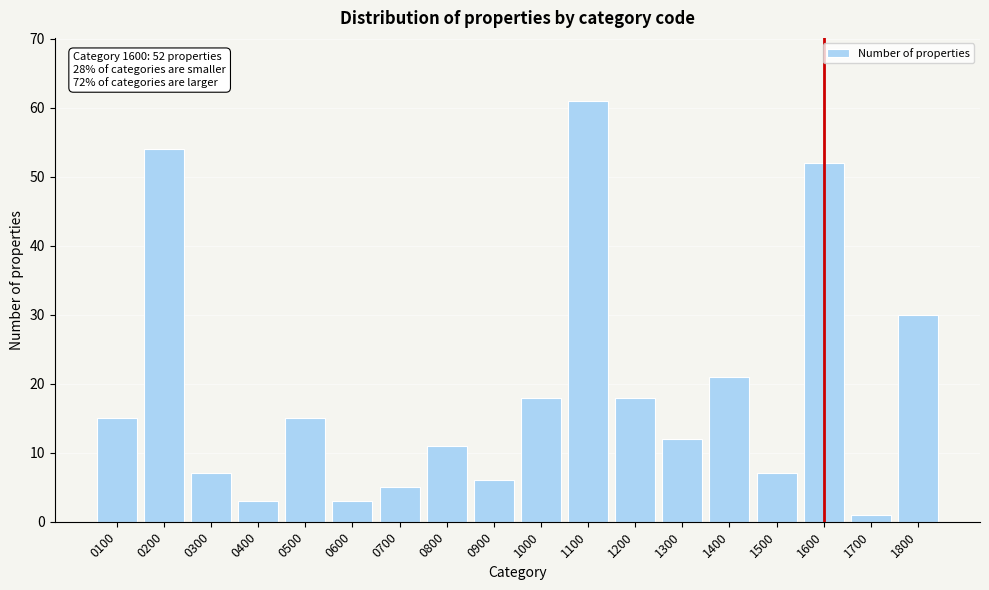

Reading right to left, list all the values displayed in this chart.

1800=30	1700=1	1600=52	1500=7	1400=21	1300=12	1200=18	1100=61	1000=18	0900=6	0800=11	0700=5	0600=3	0500=15	0400=3	0300=7	0200=54	0100=15